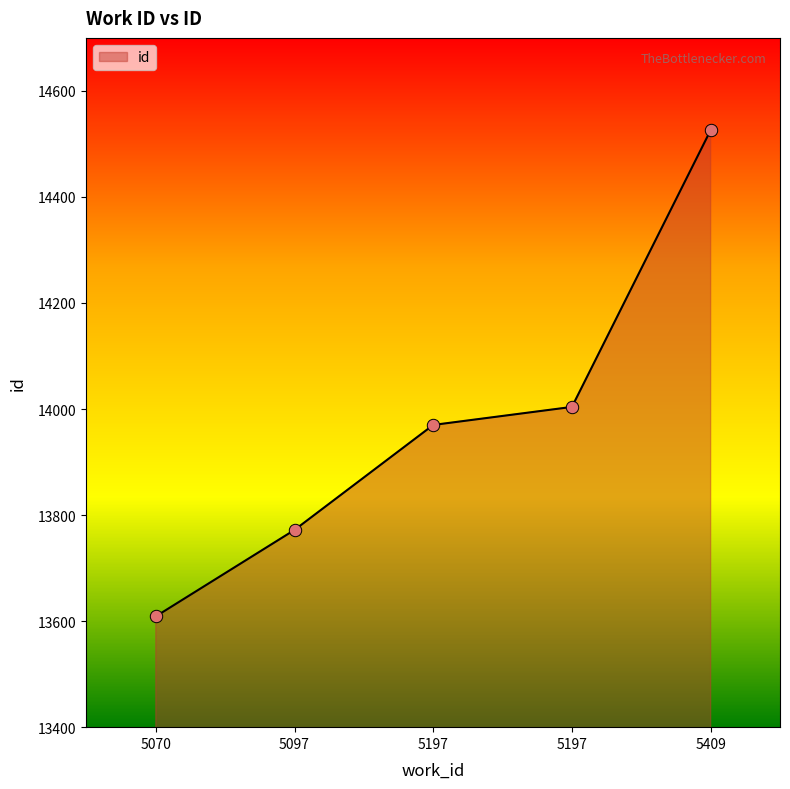

What is the change in value from 5070 to 5409?

+917